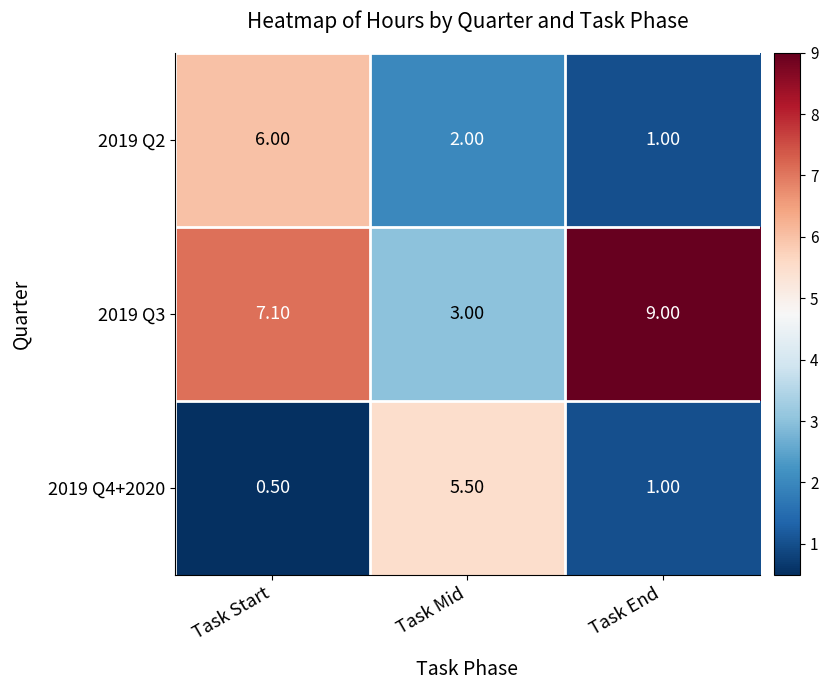

Which series has the largest total across all categories?

2019 Q3